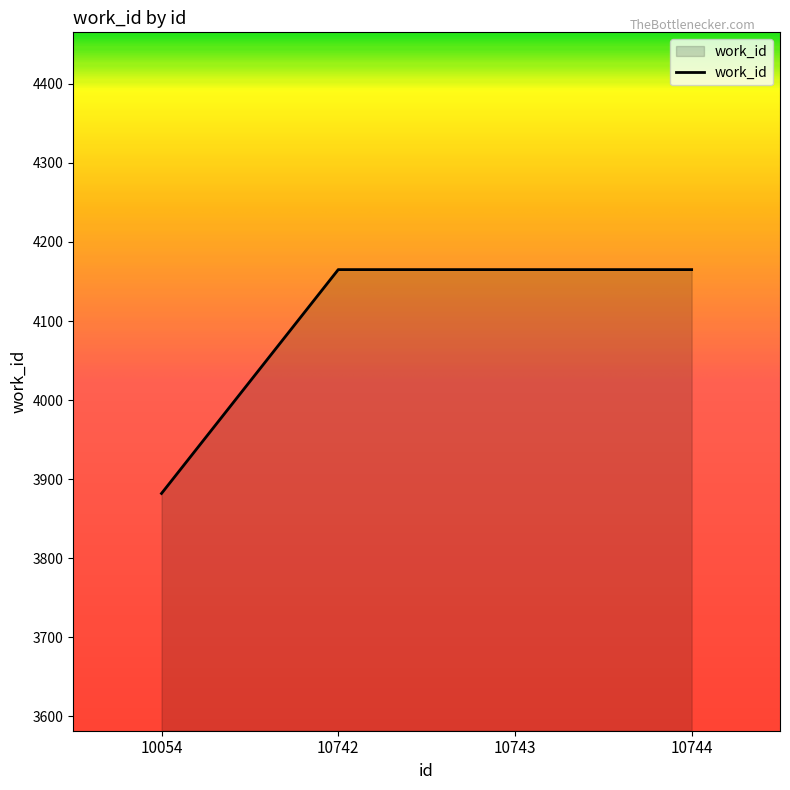

What is the sum of all values?

16377